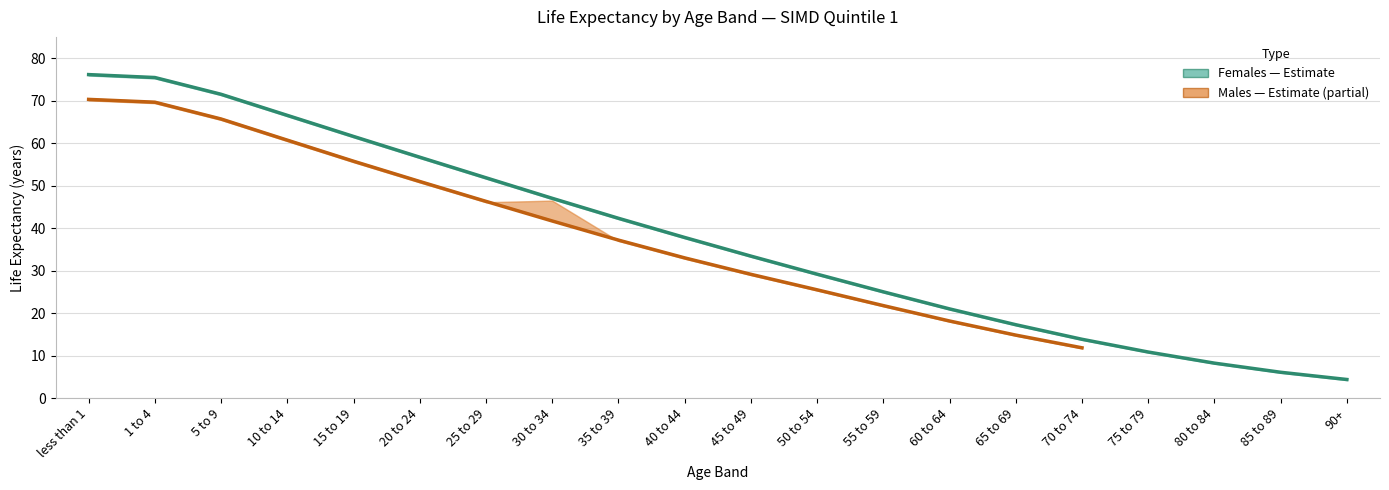

True or false: Q1 Males Upper CI and Q1 Females LE intersect in this chart.

False